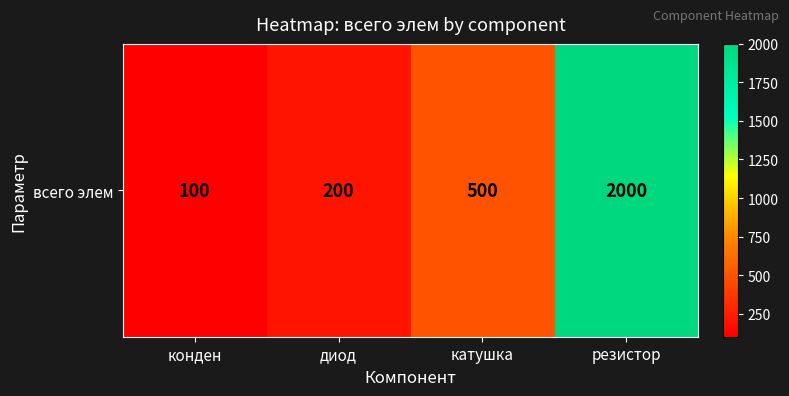

Rank the categories by value from highest to lowest.

резистор, катушка, диод, конден